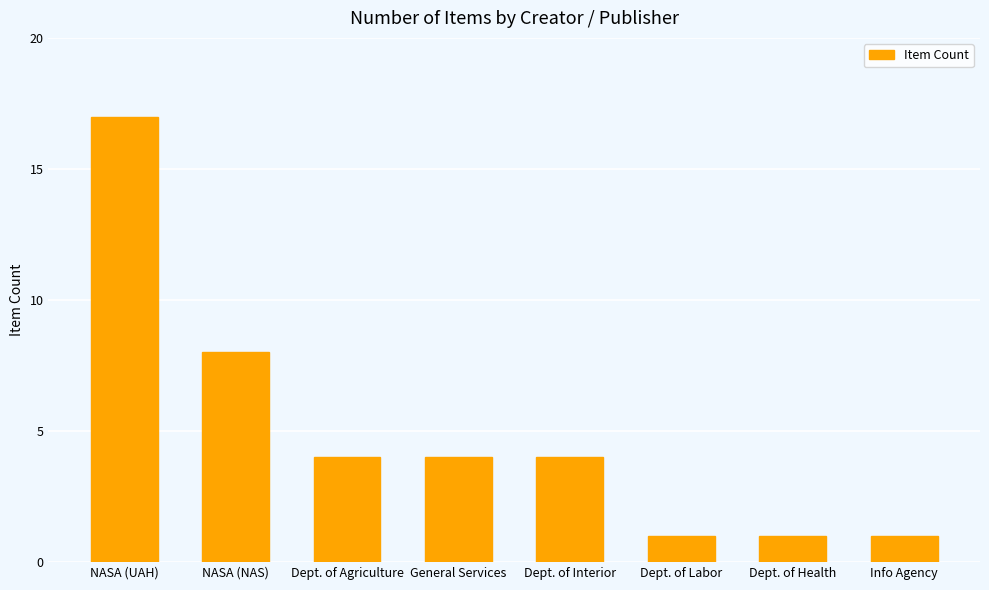

Reading left to right, extract all data points from this chart.

17	8	4	4	4	1	1	1